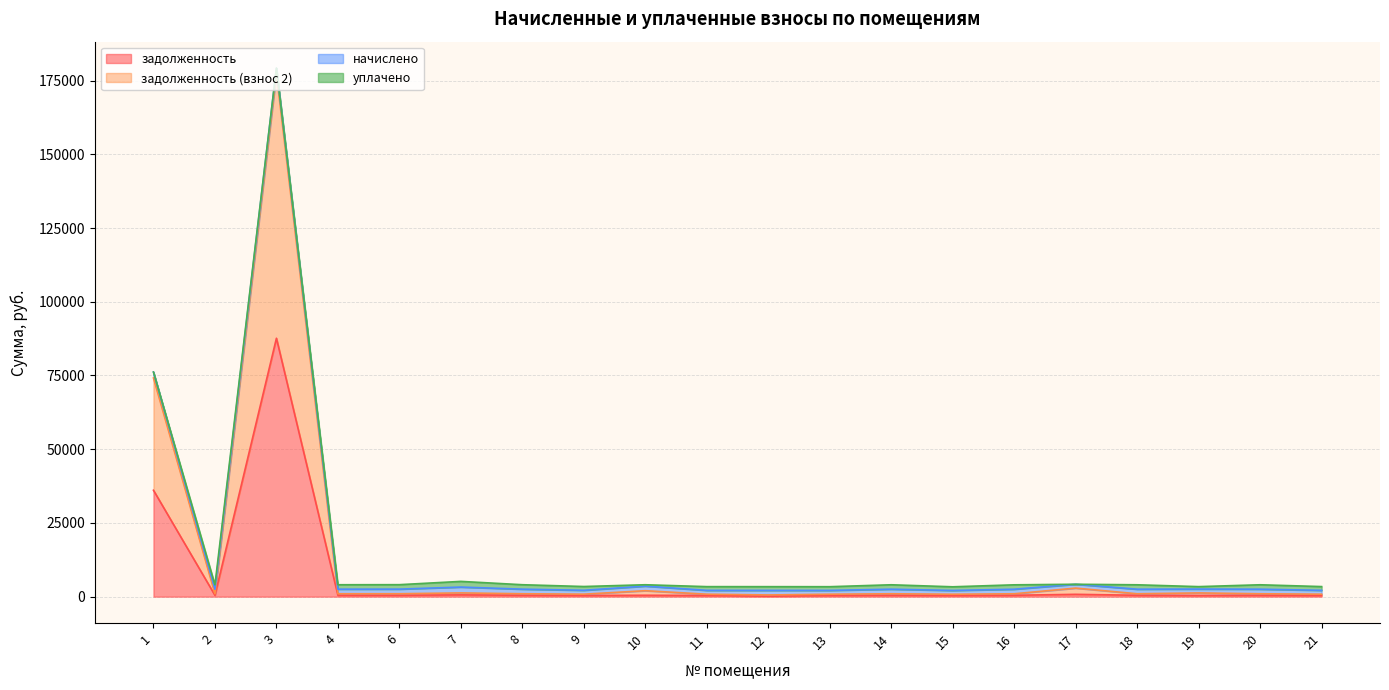

Which series changed the most between 9 and 10?

задолженность (взнос 2)